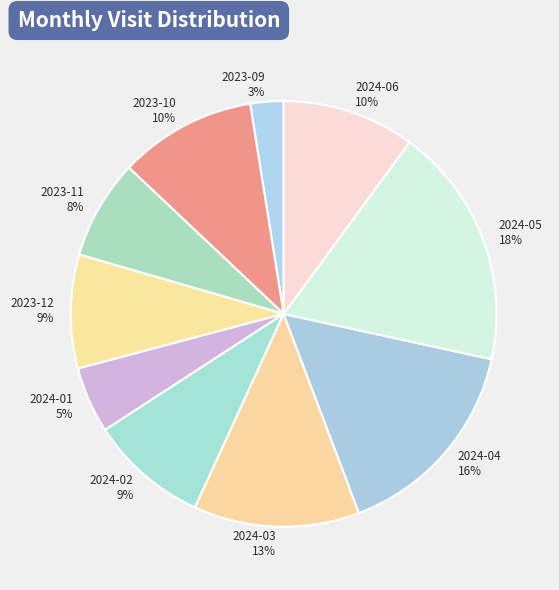

Which slice is the largest?

2024-05